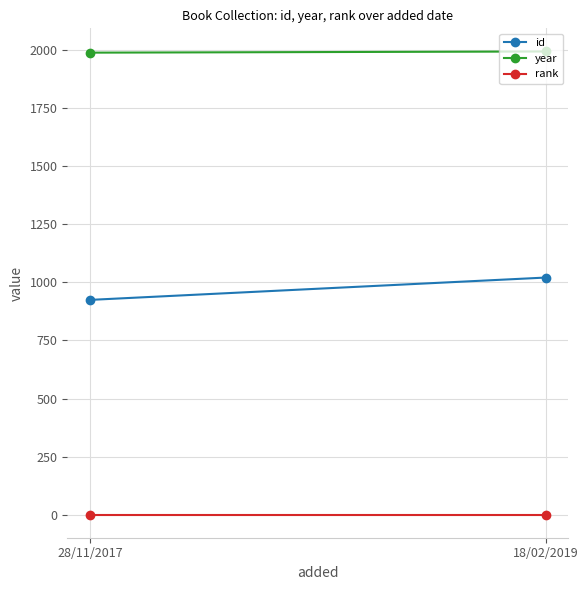

What is the total value across all series at 28/11/2017?

2912